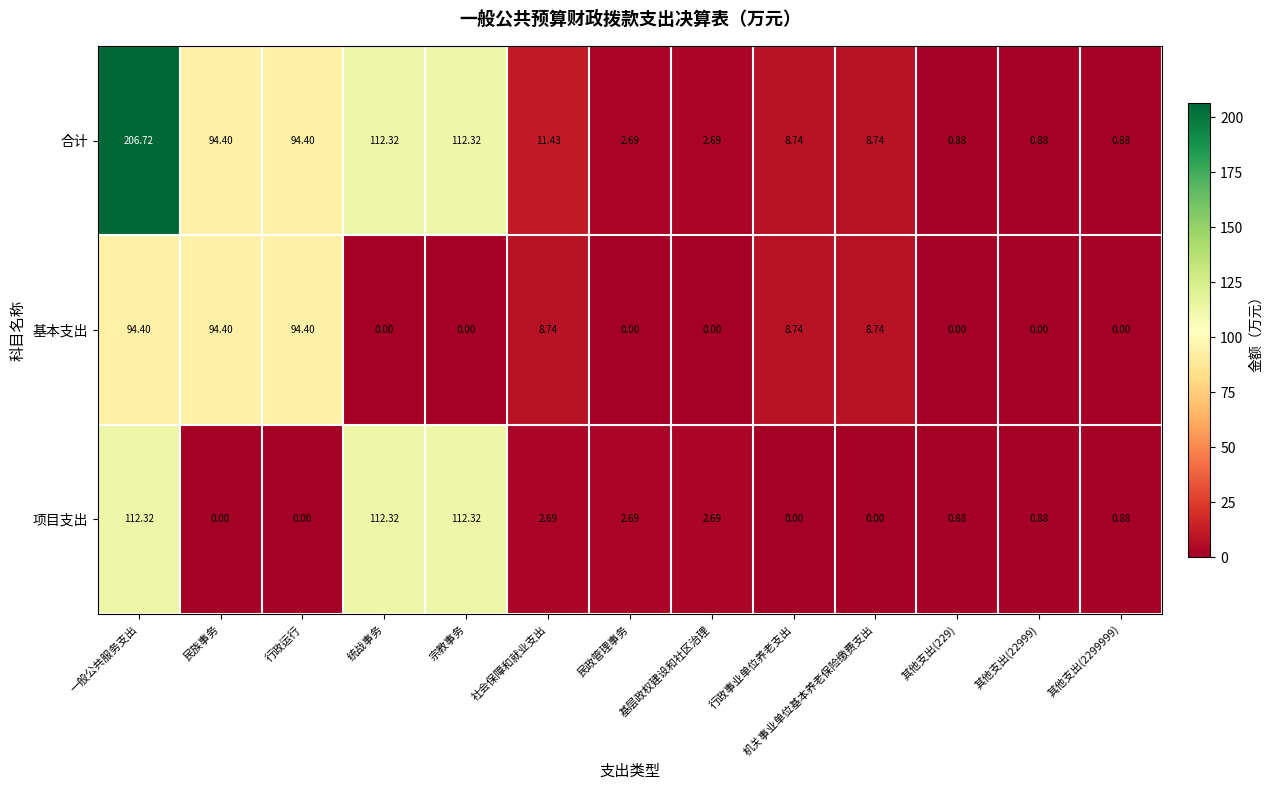

Where does the 合计 series first go above 8?

一般公共服务支出